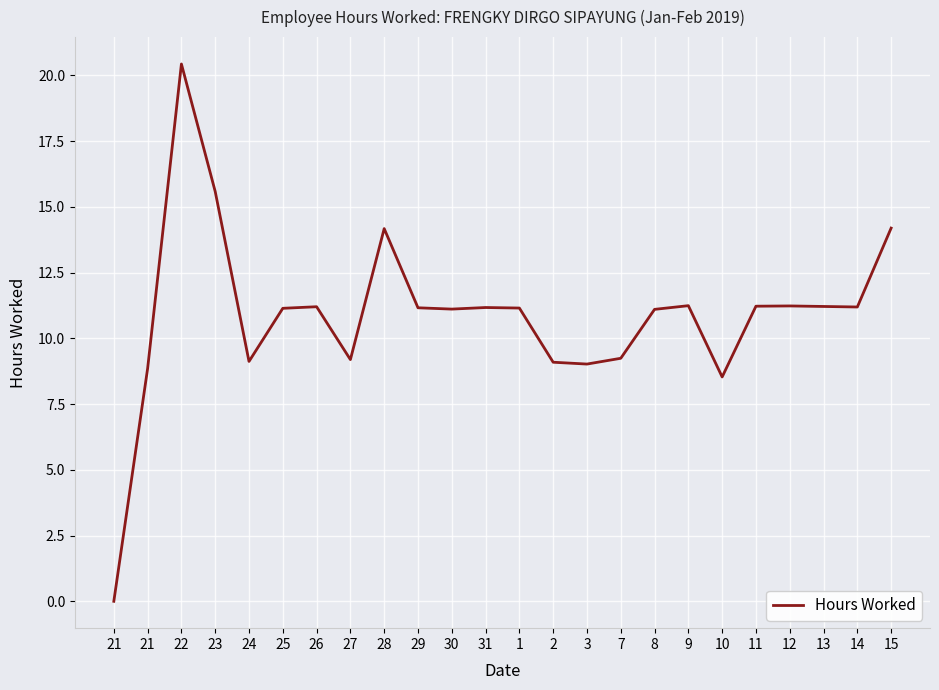

Reading left to right, transcribe all the data shown in this chart.

21=0.0	21=8.8	22=20.4	23=15.6	24=9.1	25=11.1	26=11.2	27=9.2	28=14.2	29=11.2	30=11.1	31=11.2	1=11.2	2=9.1	3=9.0	7=9.2	8=11.1	9=11.2	10=8.5	11=11.2	12=11.2	13=11.2	14=11.2	15=14.2